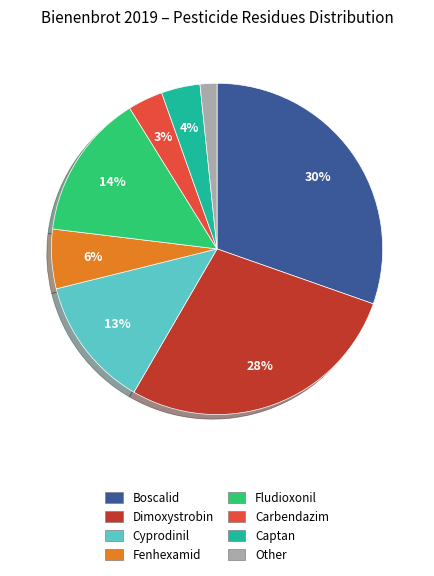

How many slices are in this pie chart?

8